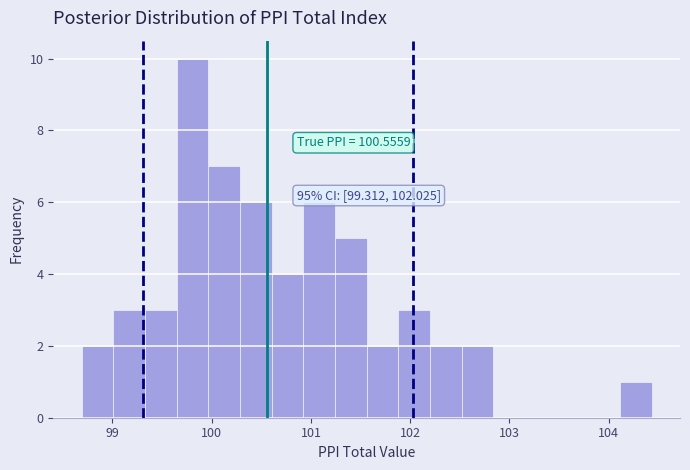

Read against the x-axis, roughly where is the centre of the tallest bar?

99.8